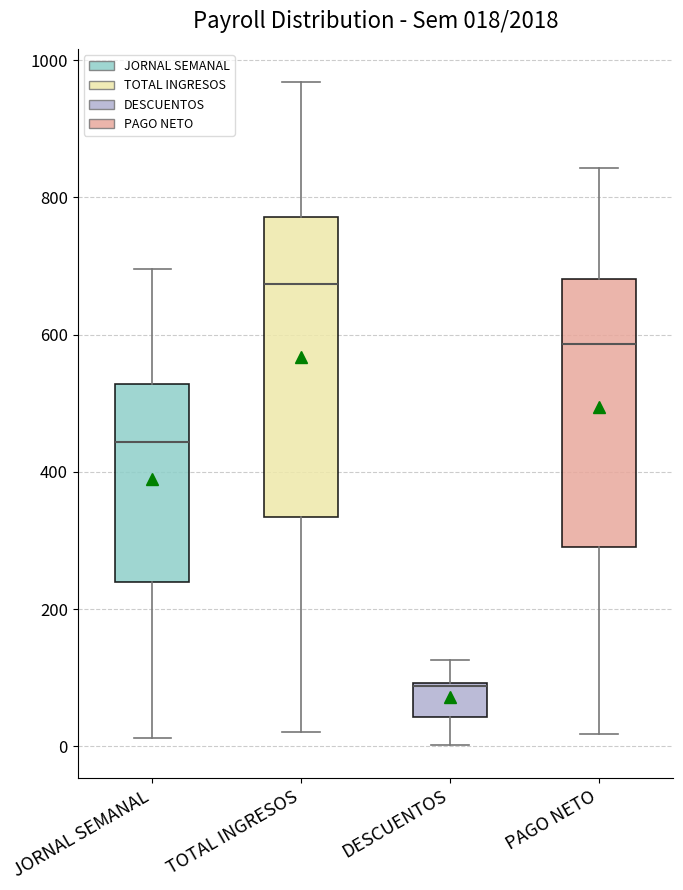

Which box's median line is the lowest?

DESCUENTOS